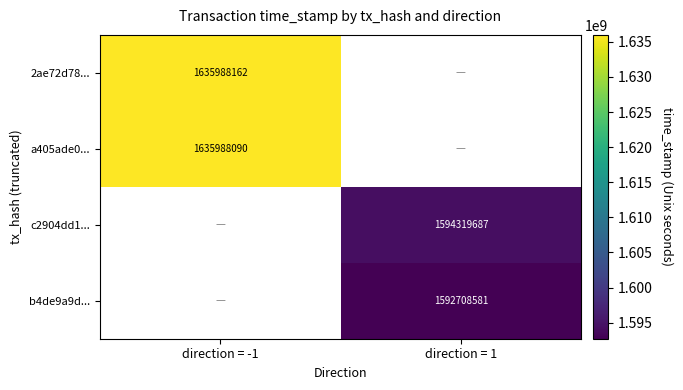

Which label corresponds to the largest value in the chart?

direction = -1